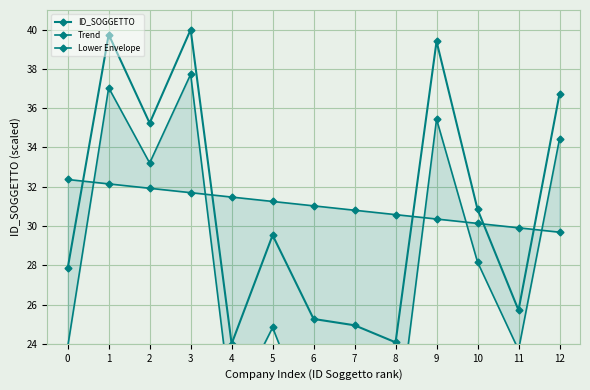

The Trend series shows 12.1 at 8. True or false?

False